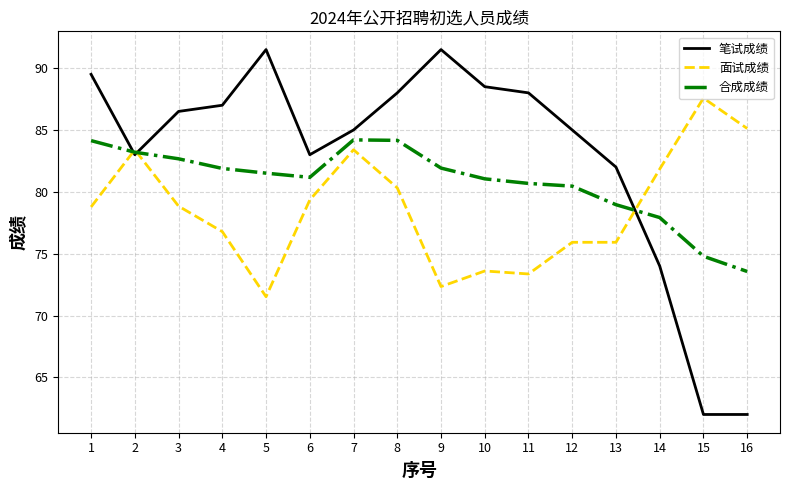

Which series has the widest spread of values?

笔试成绩